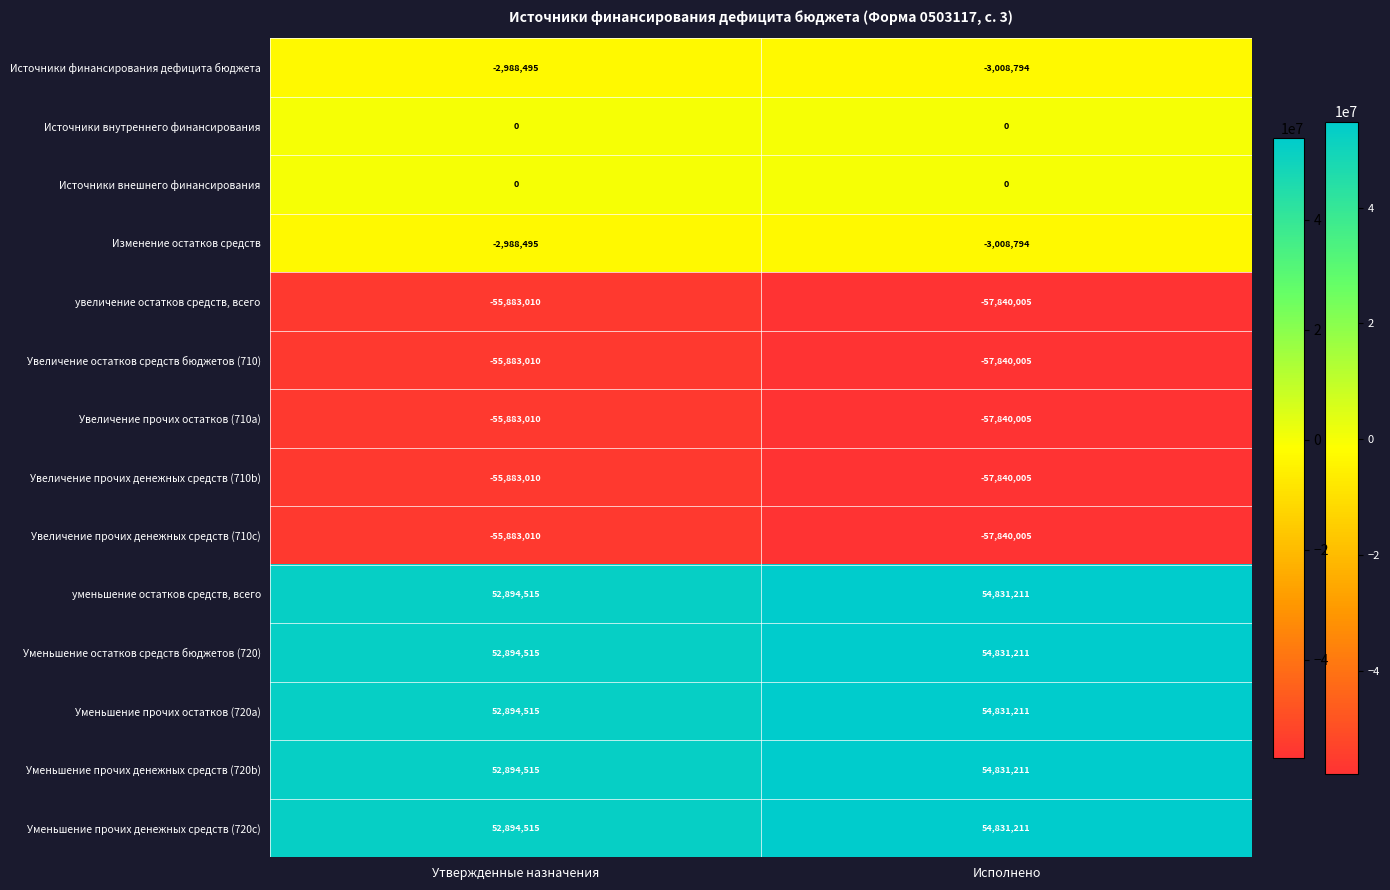

Reading left to right, what are all the values shown in this chart?

Источники финансирования дефицита бюджета: Утвержденные назначения=-2988495	Исполнено=-3008794
Источники внутреннего финансирования: Утвержденные назначения=0	Исполнено=0
Источники внешнего финансирования: Утвержденные назначения=0	Исполнено=0
Изменение остатков средств: Утвержденные назначения=-2988495	Исполнено=-3008794
увеличение остатков средств, всего: Утвержденные назначения=-55883010	Исполнено=-57840005
Увеличение остатков средств бюджетов (710): Утвержденные назначения=-55883010	Исполнено=-57840005
Увеличение прочих остатков (710a): Утвержденные назначения=-55883010	Исполнено=-57840005
Увеличение прочих денежных средств (710b): Утвержденные назначения=-55883010	Исполнено=-57840005
Увеличение прочих денежных средств (710c): Утвержденные назначения=-55883010	Исполнено=-57840005
уменьшение остатков средств, всего: Утвержденные назначения=52894515	Исполнено=54831211
Уменьшение остатков средств бюджетов (720): Утвержденные назначения=52894515	Исполнено=54831211
Уменьшение прочих остатков (720a): Утвержденные назначения=52894515	Исполнено=54831211
Уменьшение прочих денежных средств (720b): Утвержденные назначения=52894515	Исполнено=54831211
Уменьшение прочих денежных средств (720c): Утвержденные назначения=52894515	Исполнено=54831211